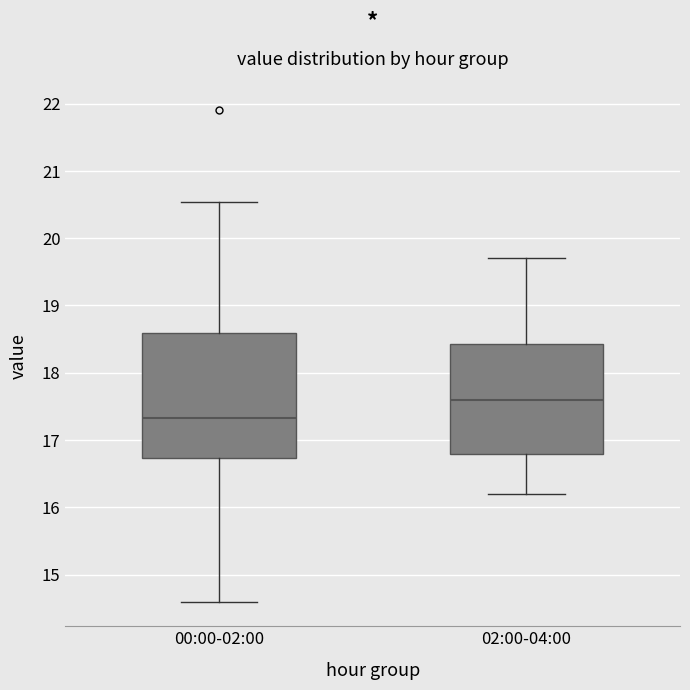

Reading left to right, read every box against the y-axis: the position of its median line, the range the box covers, and the ends of its whiskers. The values are not printed on the chart, so give them approximately, as read against the axis.

00:00-02:00: median 17.3, box 16.7 to 18.6, whiskers 14.6 to 20.5
02:00-04:00: median 17.6, box 16.8 to 18.4, whiskers 16.2 to 19.7